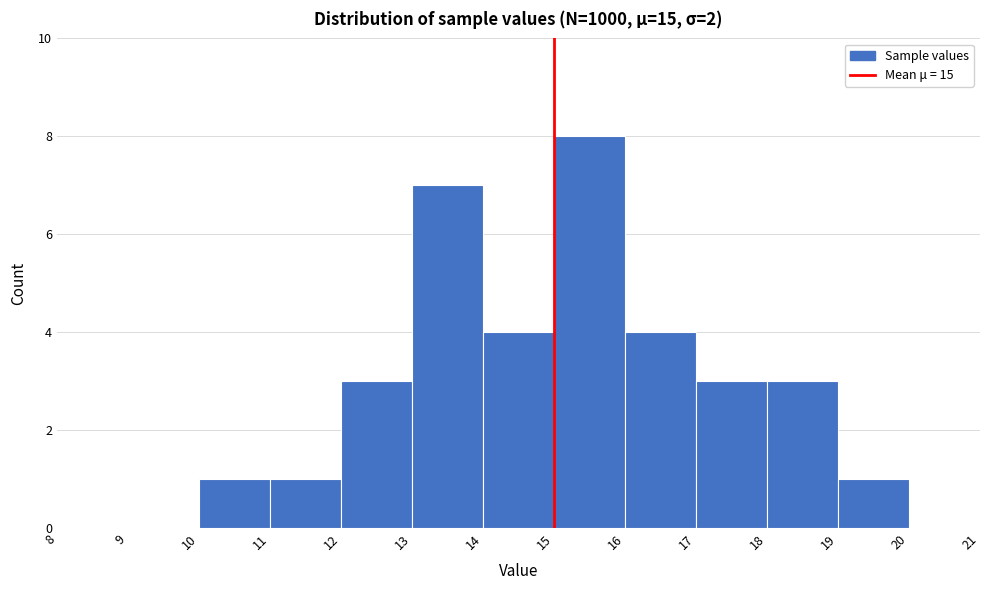

Reading left to right, list every bar in this chart as the range it spans on the x-axis followed by its height. The values are not printed on the chart, so give them approximately, as read against the axis.

8 to 9: 0
9 to 10: 0
10 to 11: 1
11 to 12: 1
12 to 13: 3
13 to 14: 7
14 to 15: 4
15 to 16: 8
16 to 17: 4
17 to 18: 3
18 to 19: 3
19 to 20: 1
20 to 21: 0